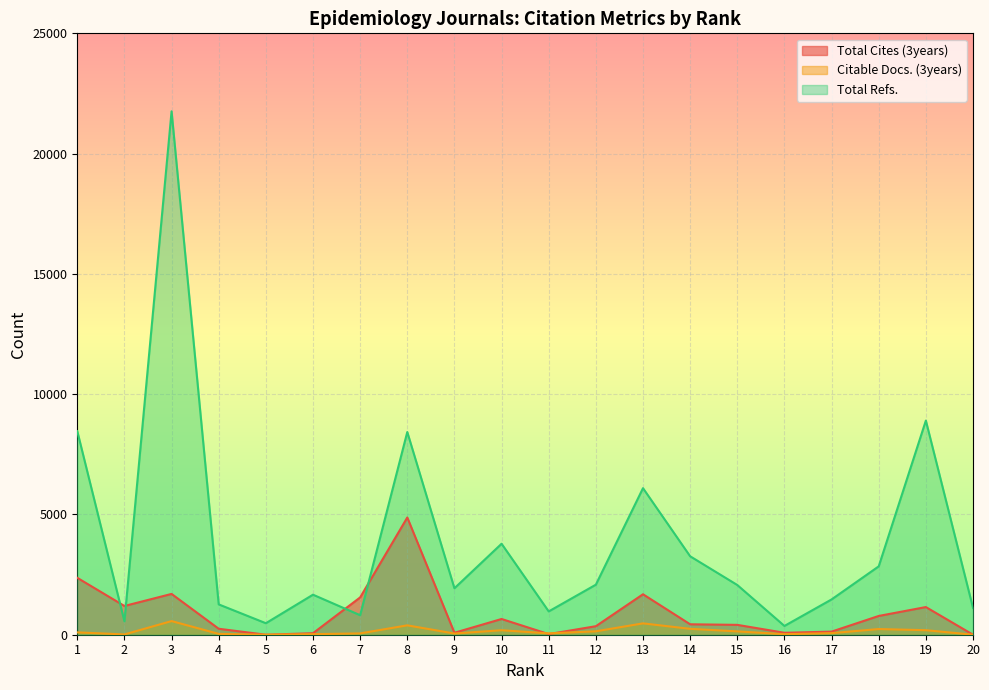

Reading left to right, extract all data points from this chart.

Total Cites (3years): 1=2365	2=1195	3=1696	4=248	5=0	6=63	7=1551	8=4873	9=82	10=654	11=26	12=354	13=1682	14=434	15=410	16=81	17=129	18=780	19=1150	20=2
Citable Docs. (3years): 1=98	2=12	3=567	4=35	5=0	6=23	7=55	8=390	9=50	10=187	11=56	12=142	13=472	14=245	15=139	16=22	17=66	18=236	19=188	20=2
Total Refs.: 1=8462	2=559	3=21758	4=1261	5=478	6=1664	7=811	8=8426	9=1931	10=3782	11=969	12=2080	13=6092	14=3261	15=2067	16=365	17=1467	18=2842	19=8902	20=1115